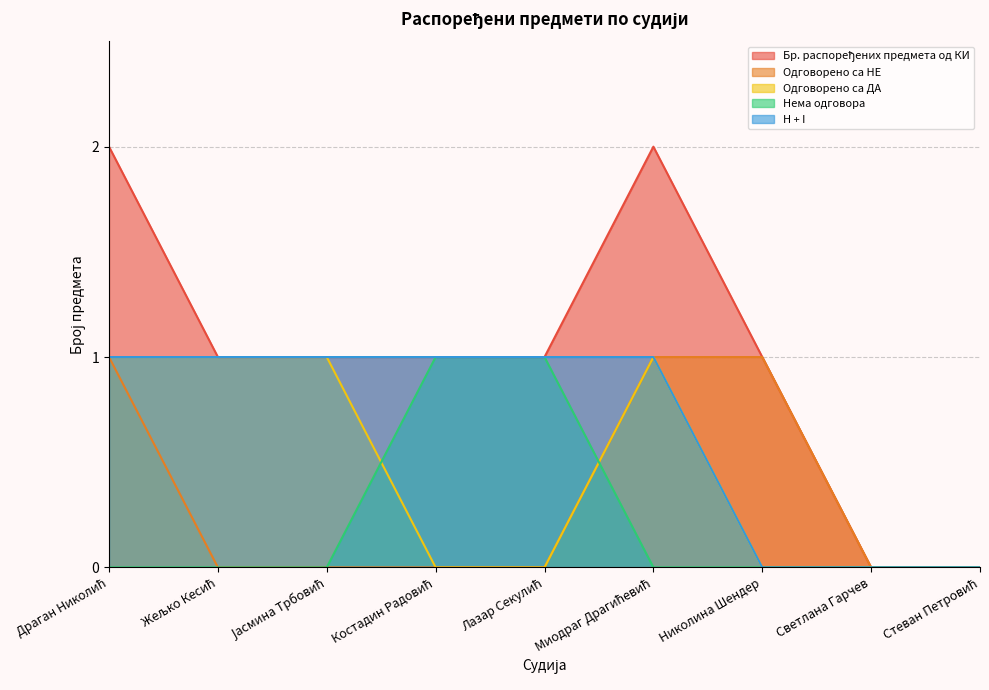

What is the label of the 3rd point from the right?

Николина Шендер